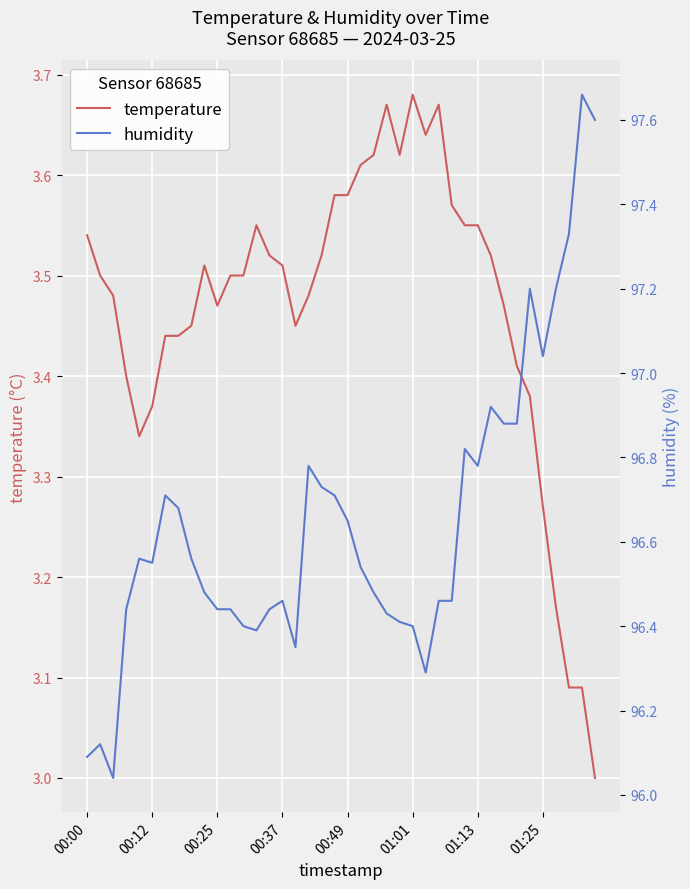

The temperature series shows 2.1 at 01:13. True or false?

False